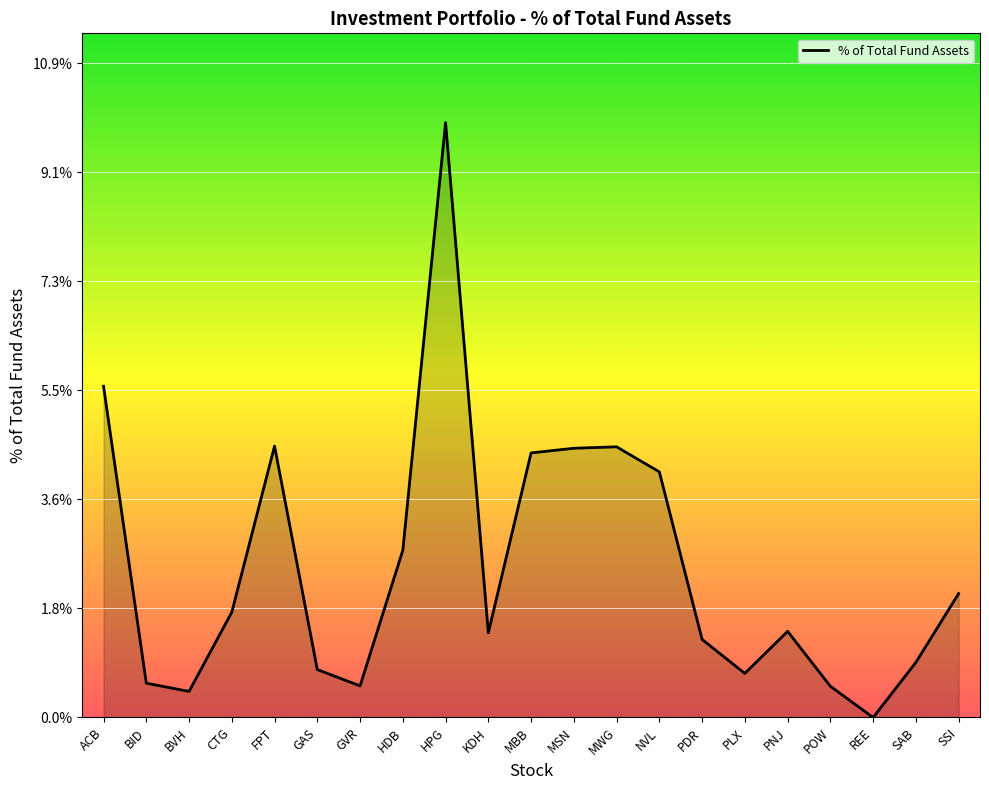

Is it true that the value at HPG is 0.1?

False